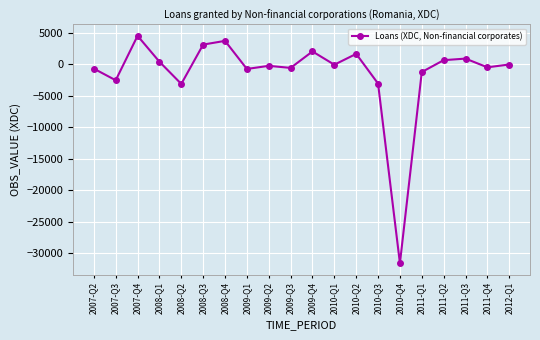

Where is the first local minimum?

2007-Q3